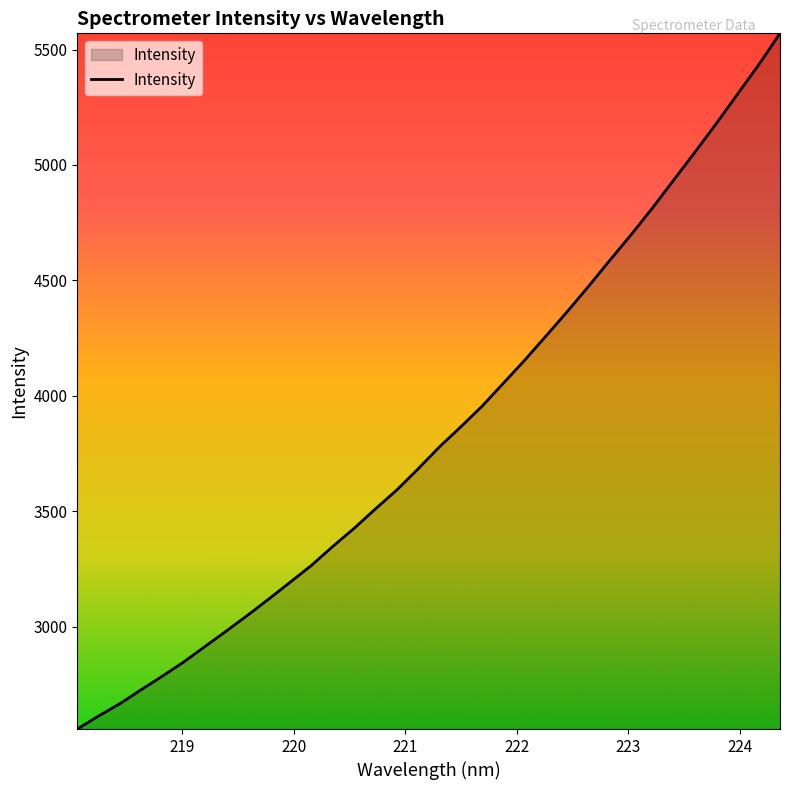

What is the minimum value shown in the chart?

2555.9